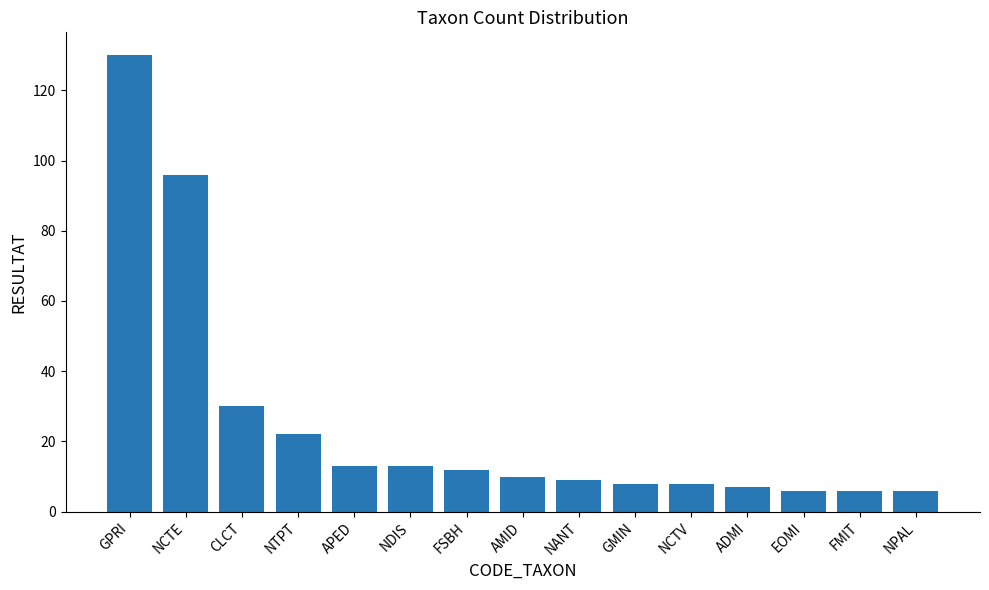

Where is the data nearest to the value 68?

NCTE